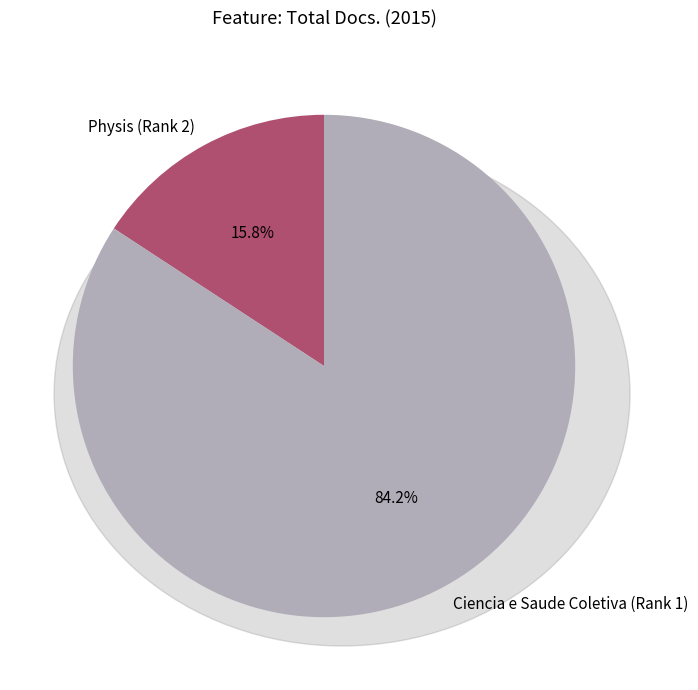

What is the smallest slice in the pie chart?

Physis (Rank 2)